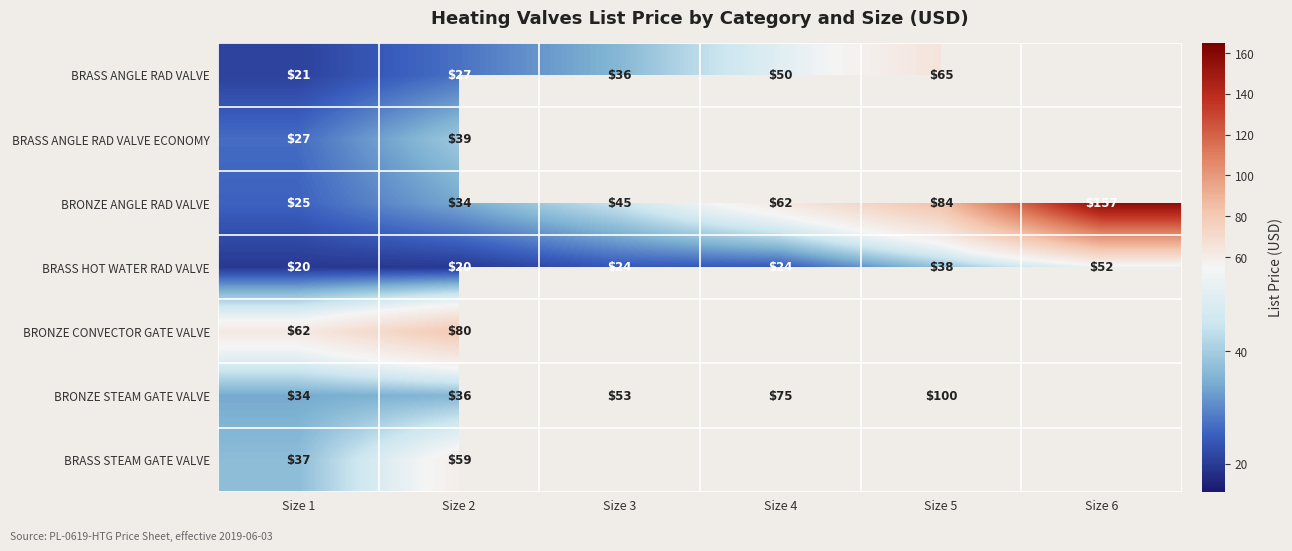

What is the minimum value shown in the chart?

19.6